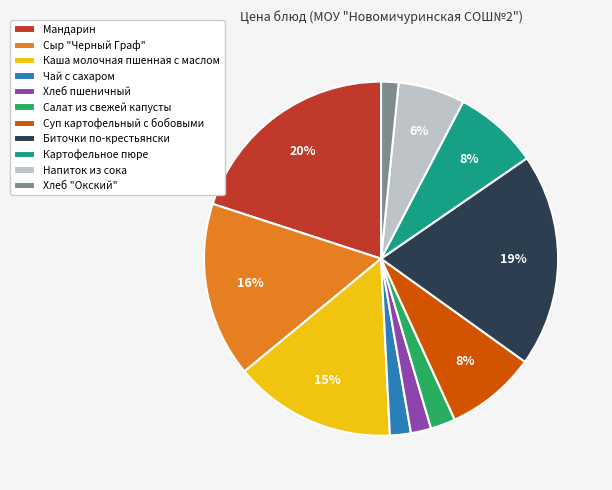

What percentage is the Суп картофельный с бобовыми slice, to the nearest percent?

8%